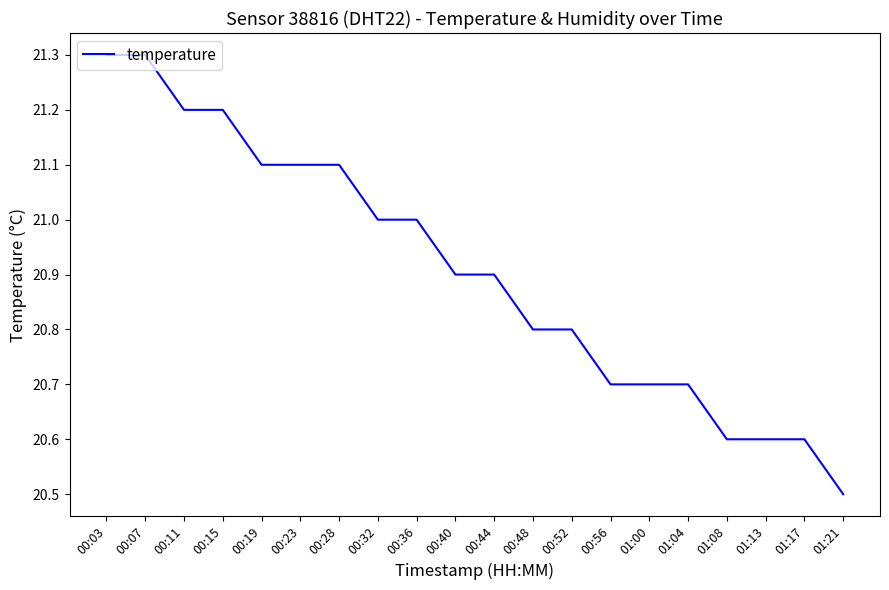

The chart shows a value of 20.9 at 00:40. True or false?

True